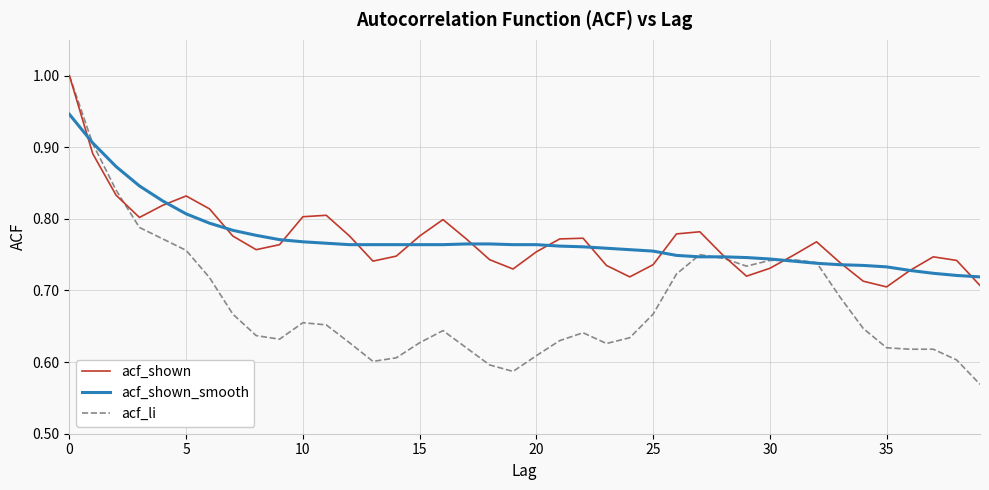

What is the maximum value shown in the chart?

1.0